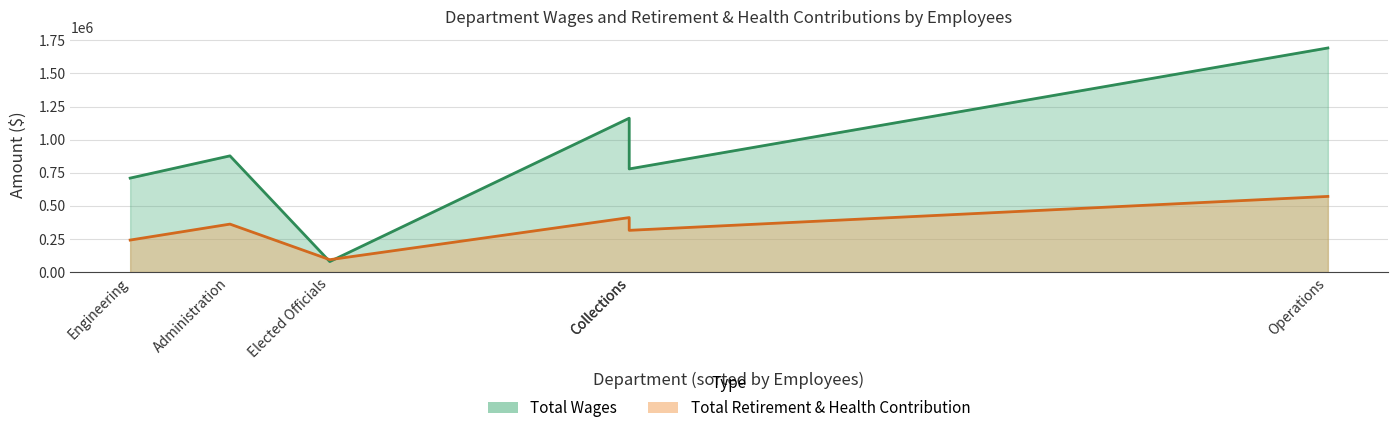

What is the difference between the second highest and second lowest values in the Total Wages series?

452202